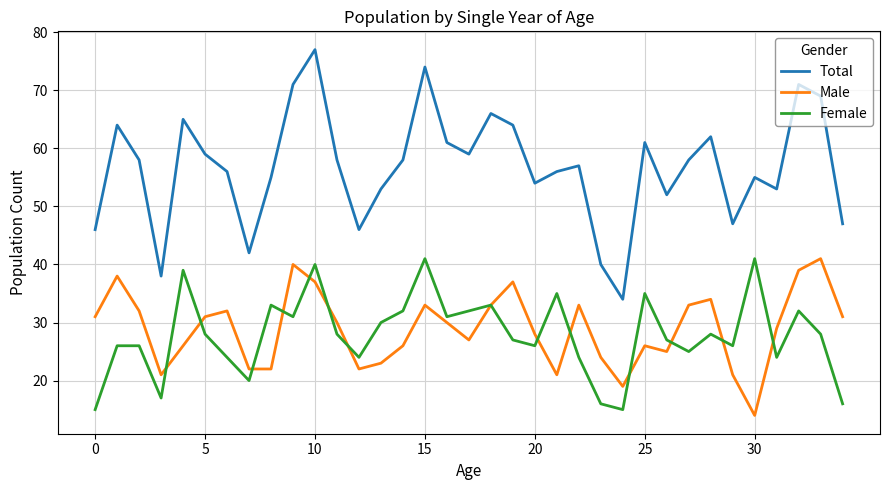

What is the smallest value displayed?

14